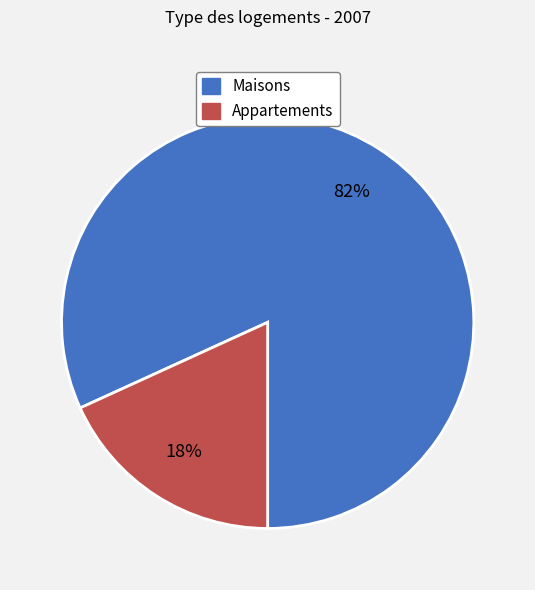

Is the sum of Appartements and Maisons greater than half?

Yes